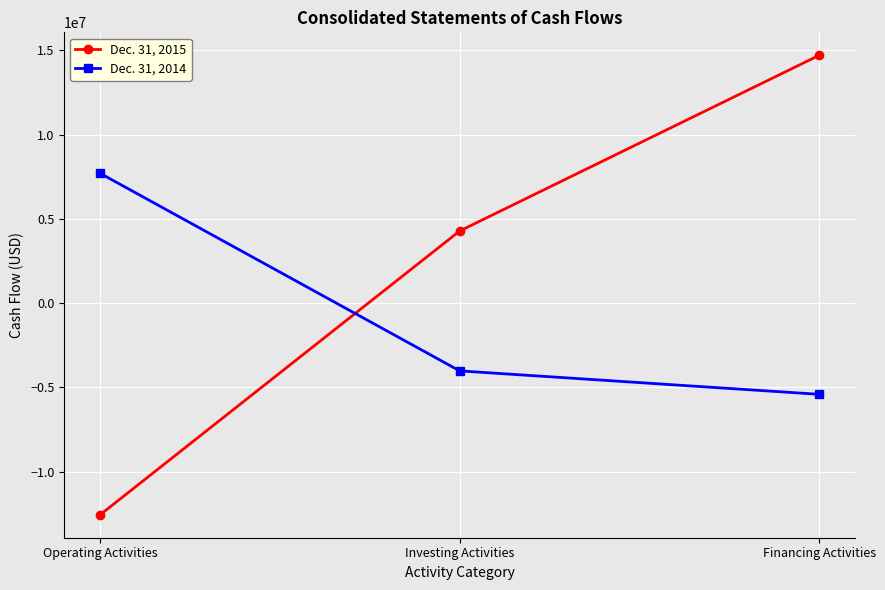

What position from the right is Operating Activities?

3